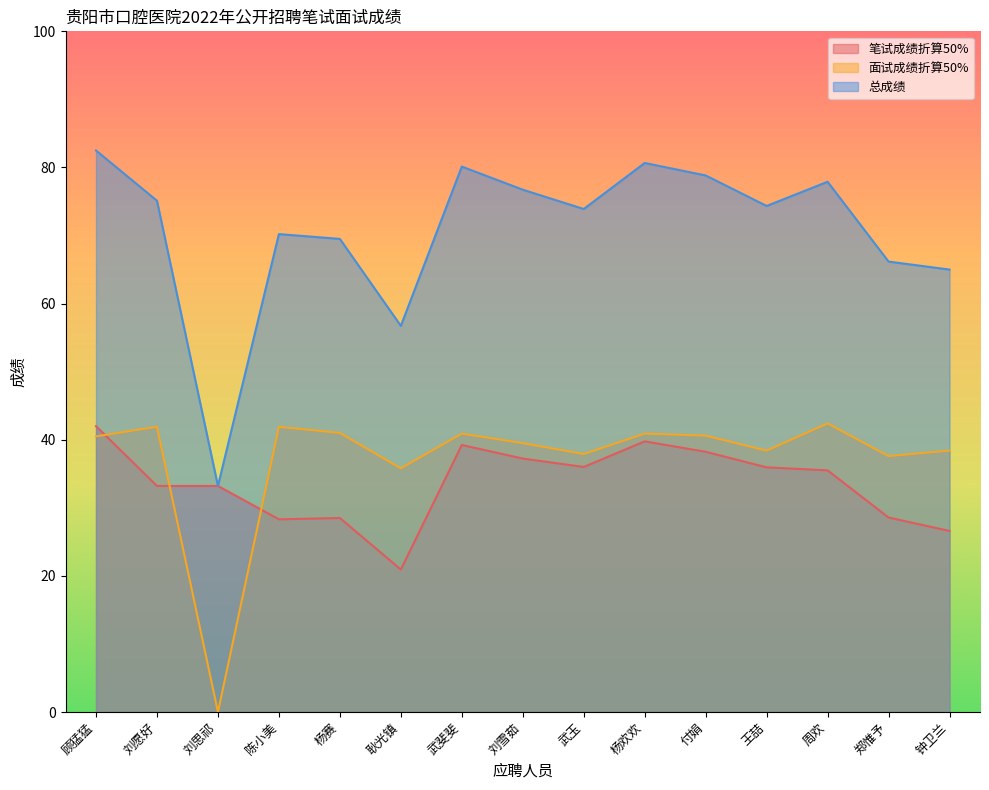

Which series has the largest range (max minus min)?

总成绩